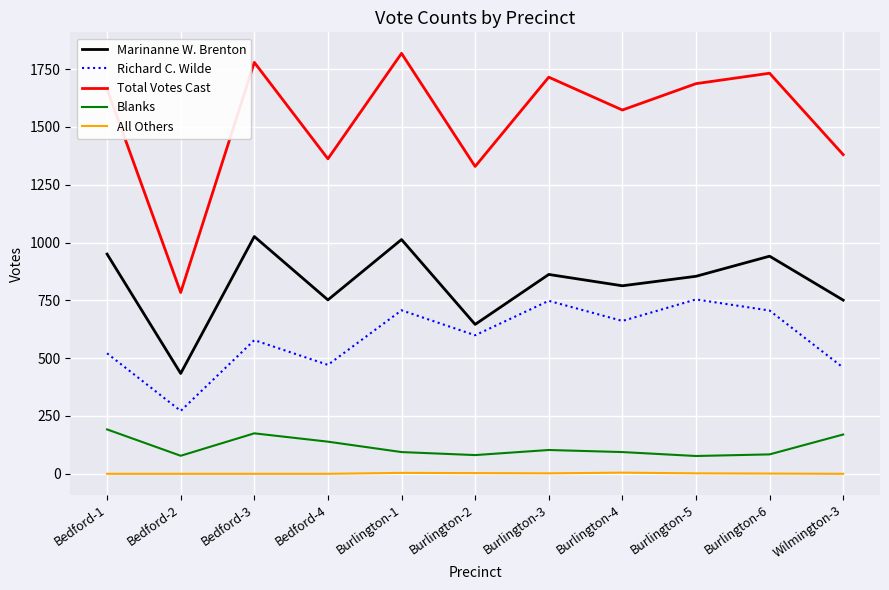

What is the highest value of the Marinanne W. Brenton series?

1026